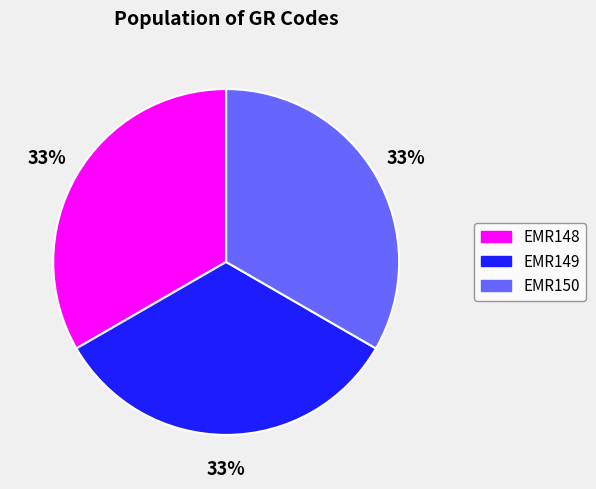

To the nearest percent, what percentage of the pie is EMR150?

33%